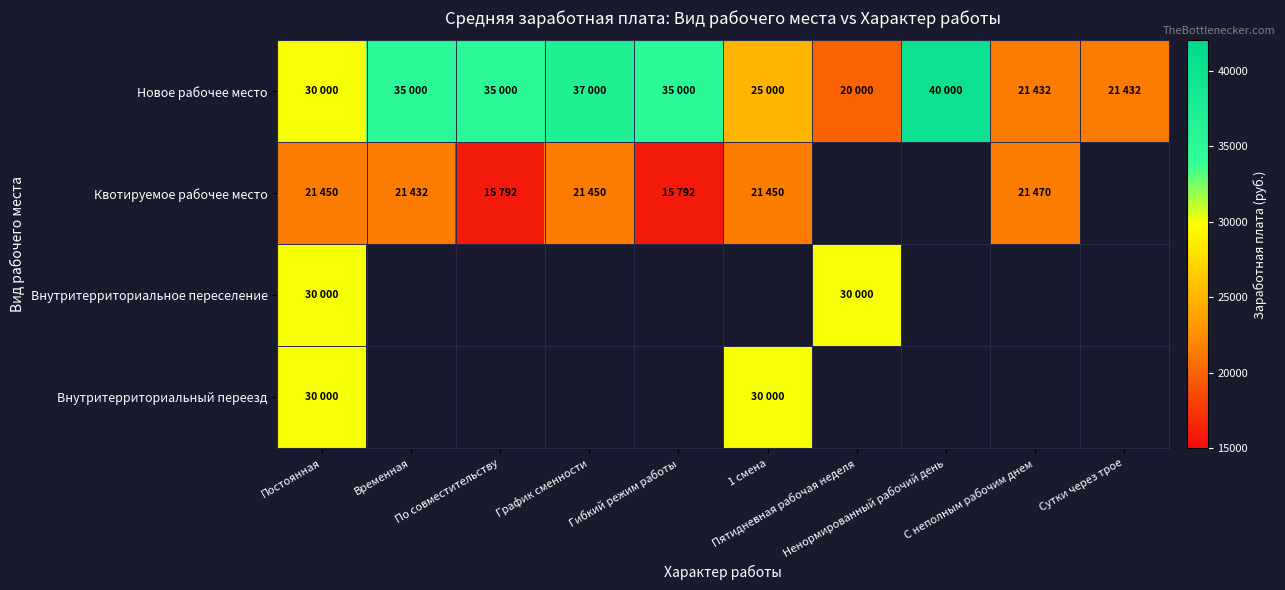

Where is Квотируемое рабочее место nearest to the value 18631?

Временная